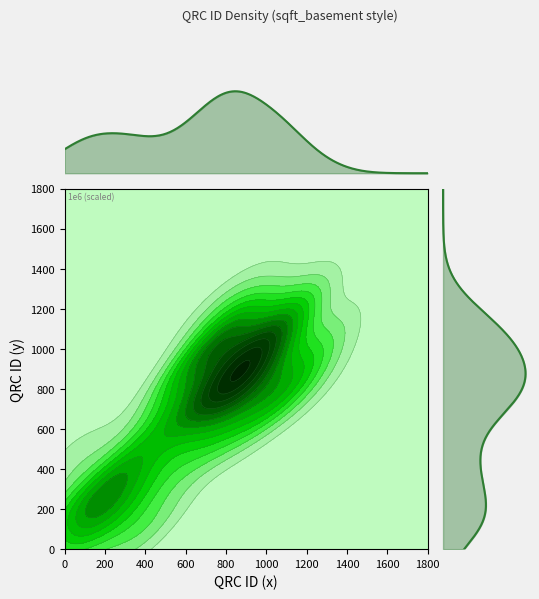

What is the difference between the second highest and second lowest values in the y series?

938